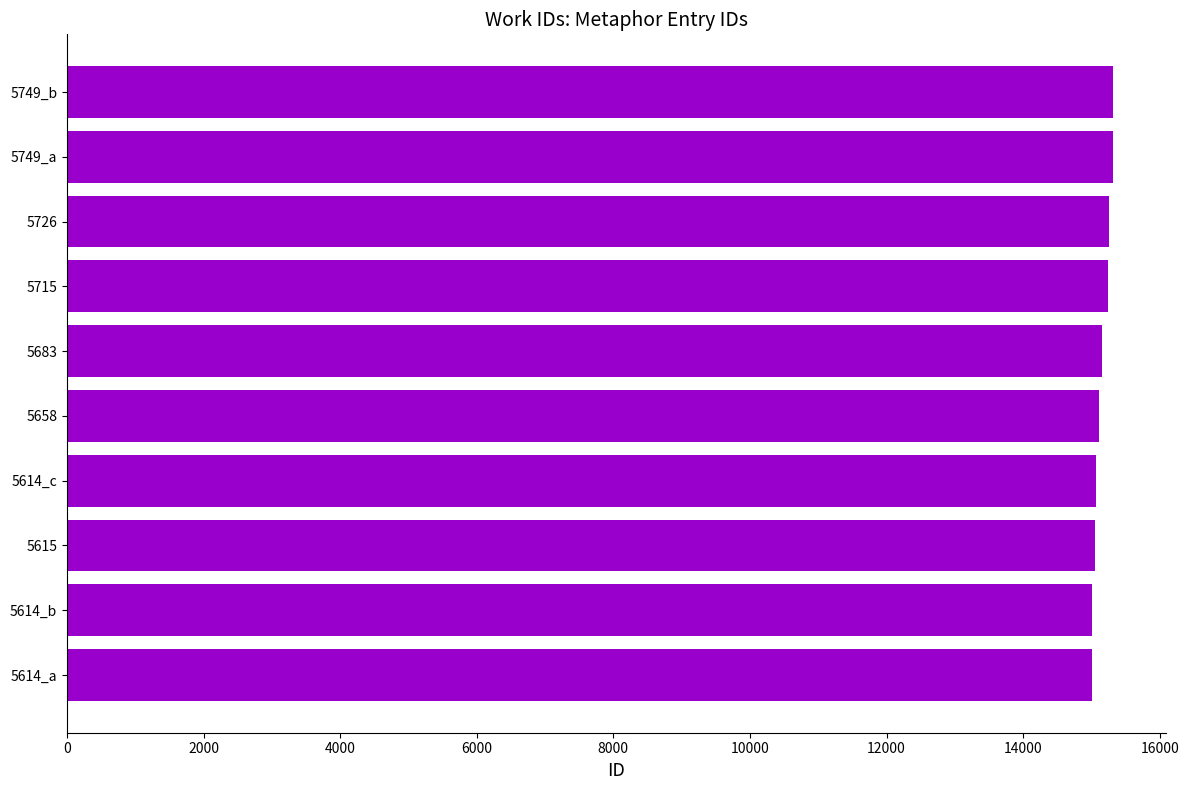

The chart shows a value of 15059 at 5615. True or false?

True